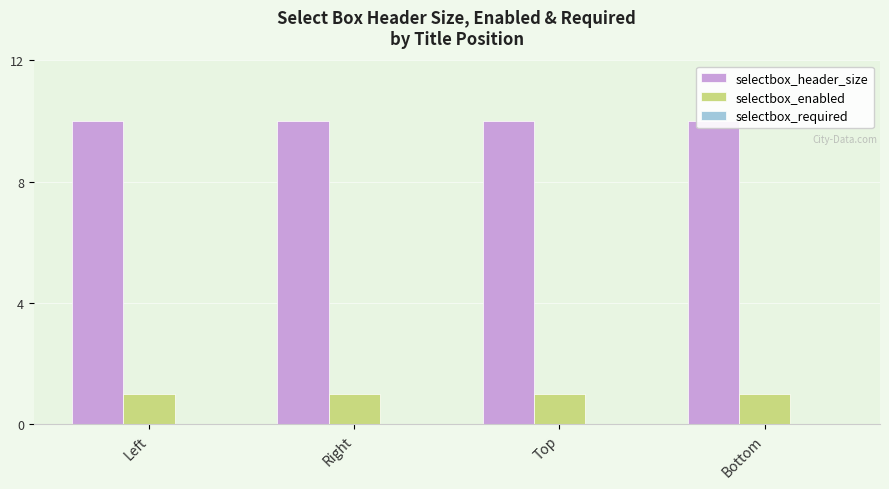

What is the average value of the selectbox_enabled series?

1